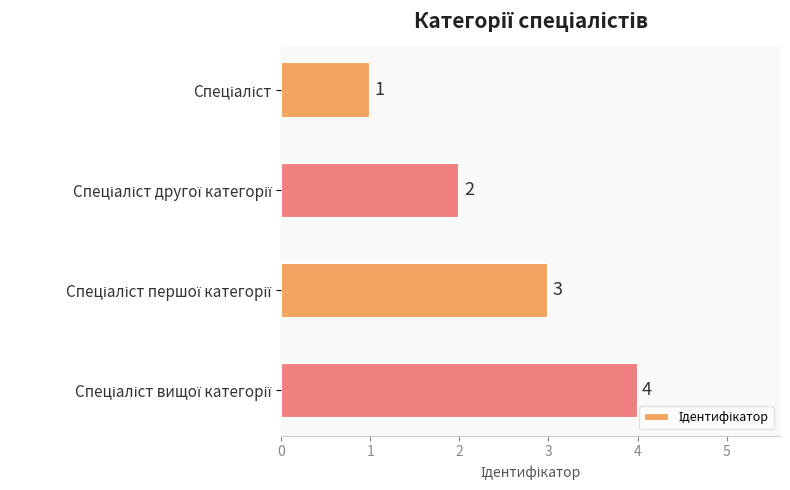

What is the difference between the maximum and minimum values?

3